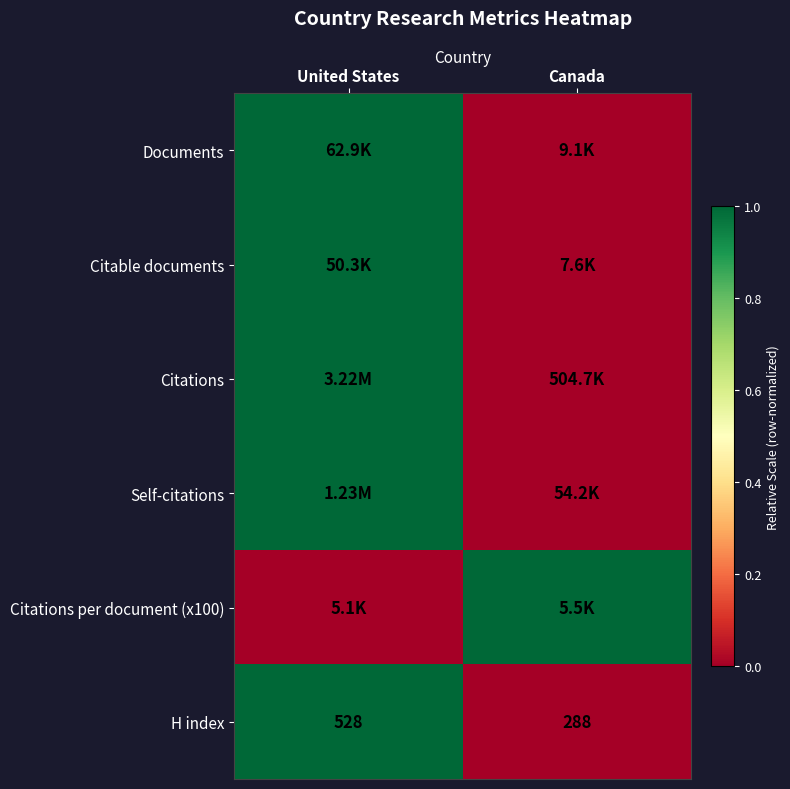

What is the difference between the H index values at United States and Canada?

240